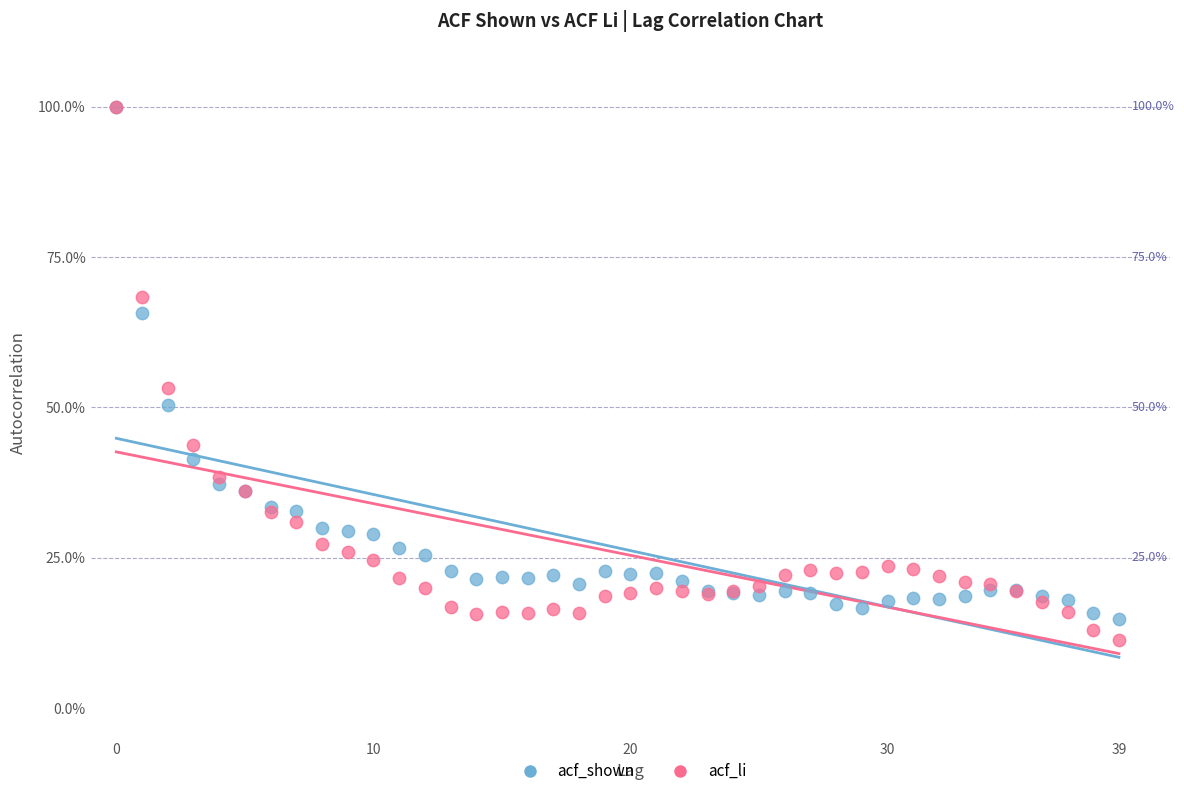

Which series has the largest Y range (max minus min)?

acf_li